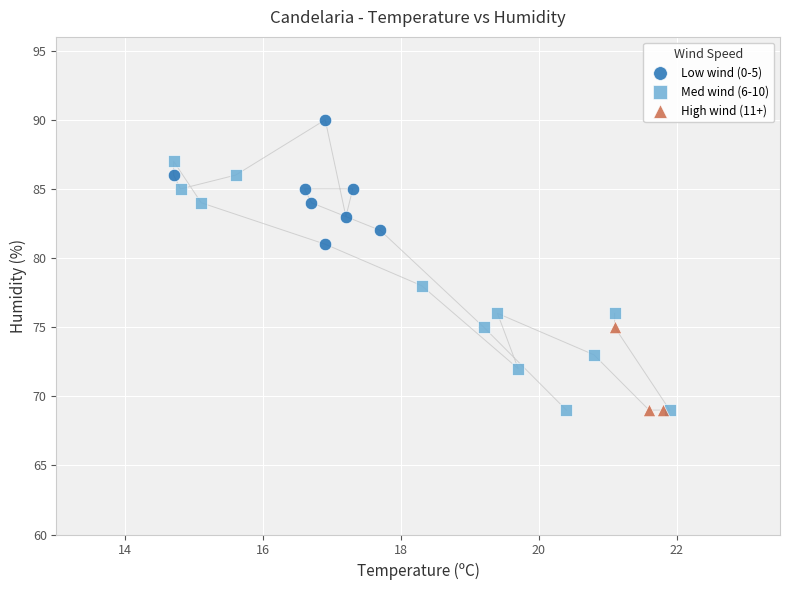

Which series has the largest Y range (max minus min)?

Med wind (6-10)